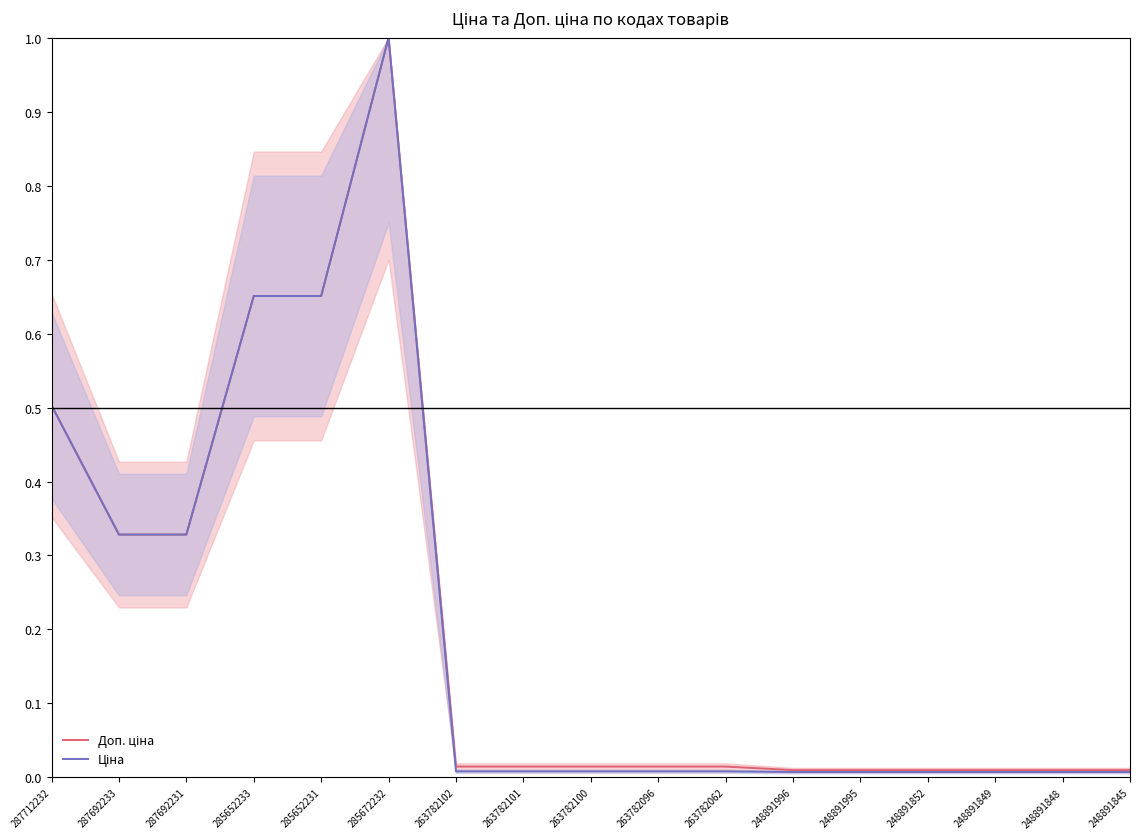

Rank the series at 248891852 from highest to lowest value.

Доп. ціна, Ціна